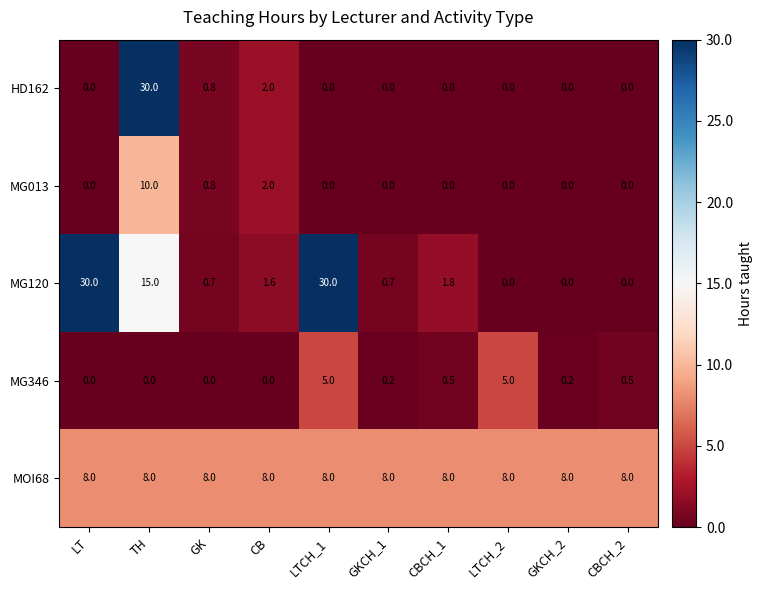

How many values in MG013 are above zero?

3